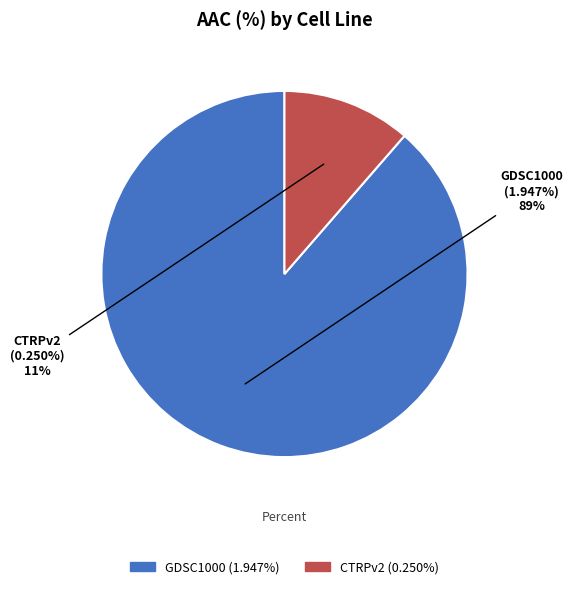

To the nearest percent, what is the difference between the CTRPv2 and GDSC1000 slice percentages?

77%